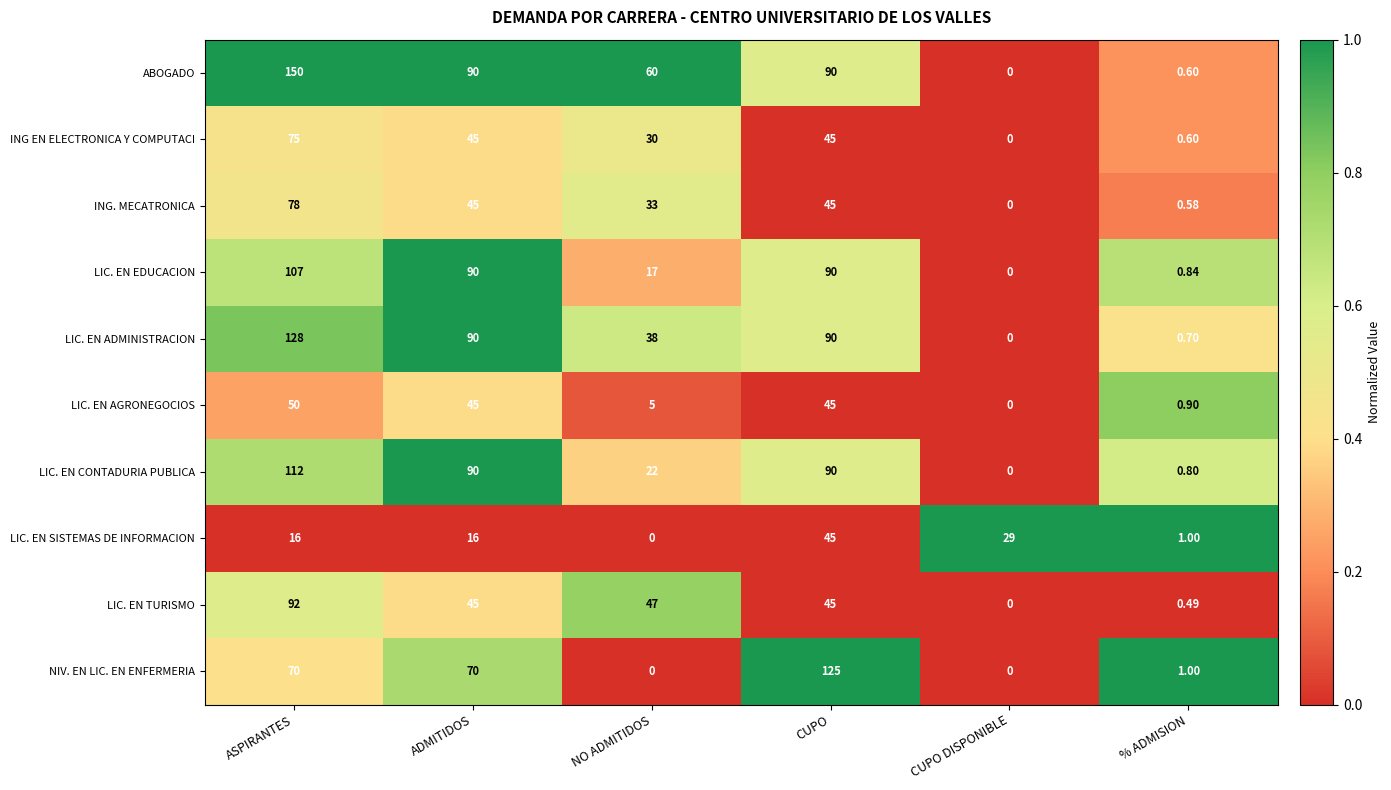

At which category is the sum across all series the highest?

ASPIRANTES